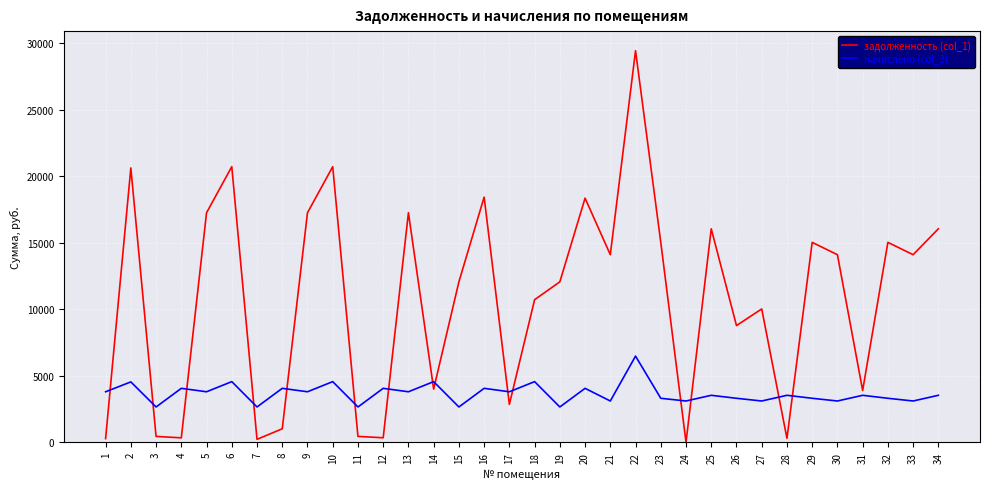

Does the chart display data point markers on the line(s)?

No